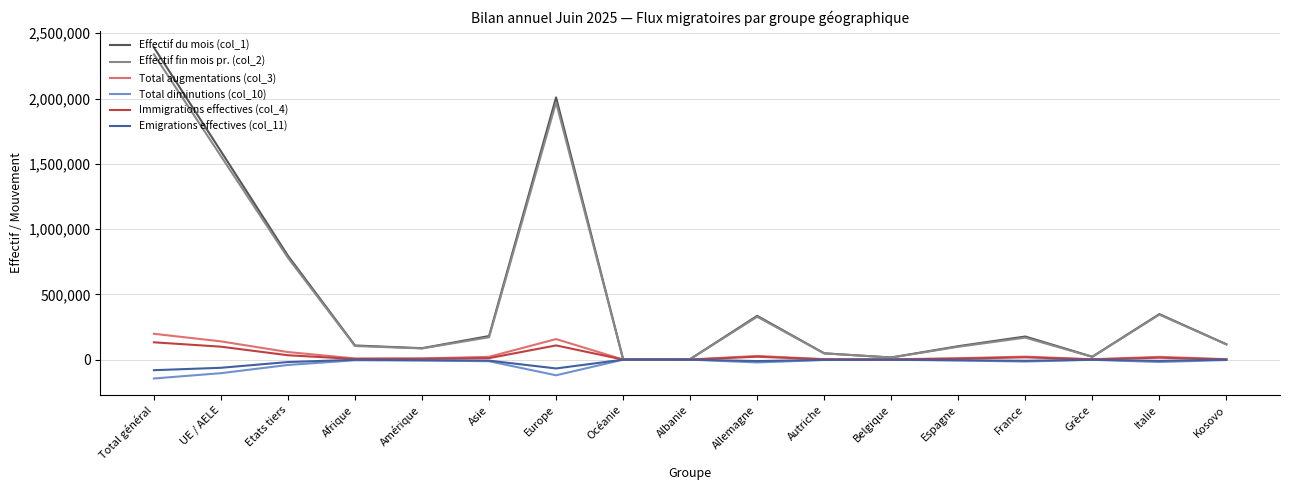

Is the value of Total diminutions (col_10) at UE / AELE greater than the value of Effectif du mois (col_1) at Afrique?

No